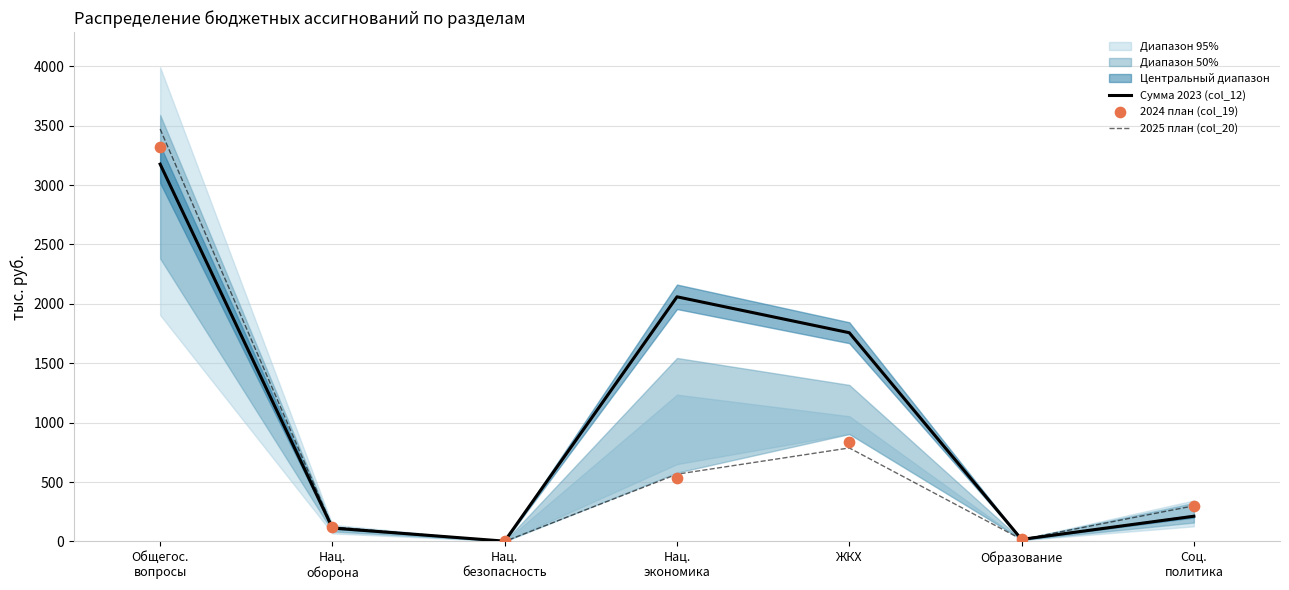

The value of 2025 план (col_20) at ЖКХ is 787.1. True or false?

True